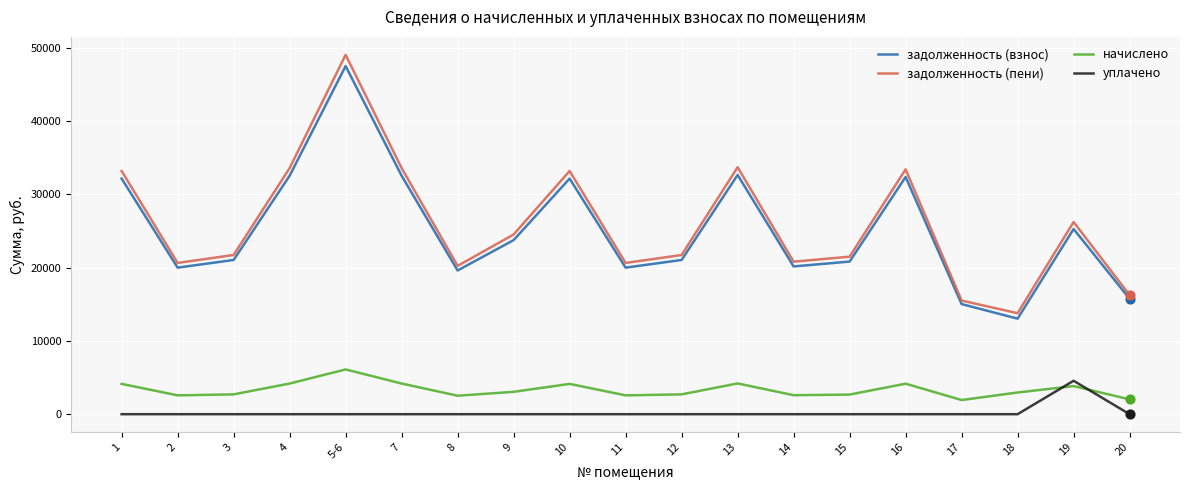

At how many categories does at least one series exceed 17495?

16